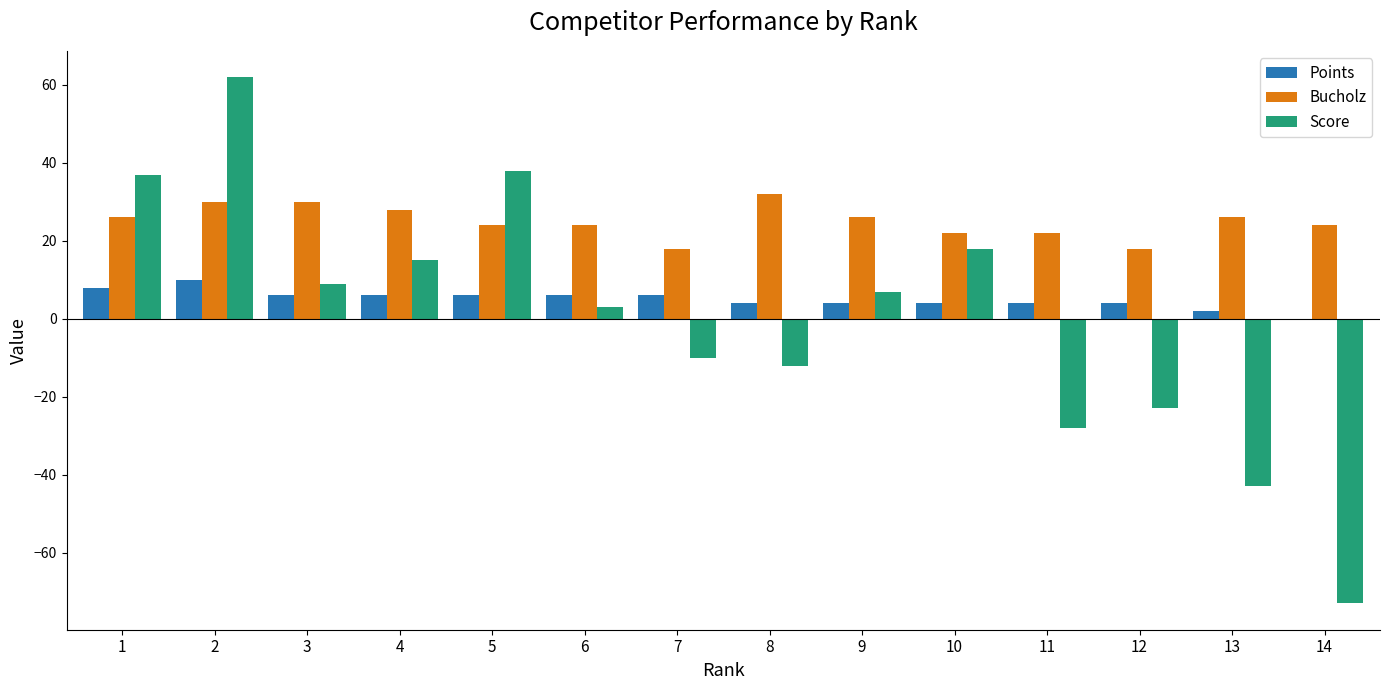

Reading left to right, what are all the values shown in this chart?

Points: 8	10	6	6	6	6	6	4	4	4	4	4	2	0
Bucholz: 26	30	30	28	24	24	18	32	26	22	22	18	26	24
Score: 37	62	9	15	38	3	-10	-12	7	18	-28	-23	-43	-73